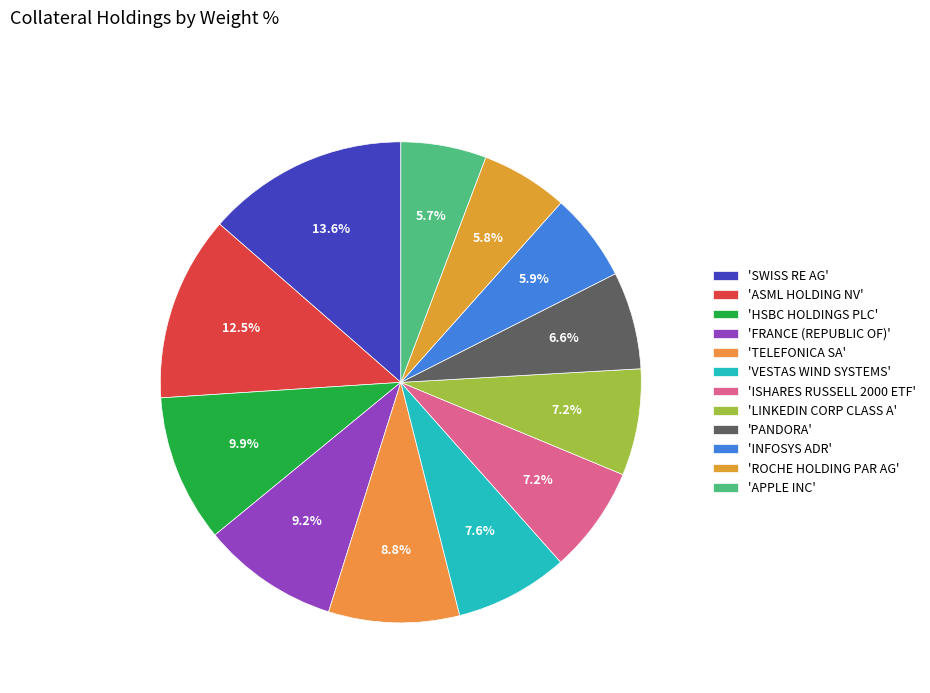

How many slices are in this pie chart?

12